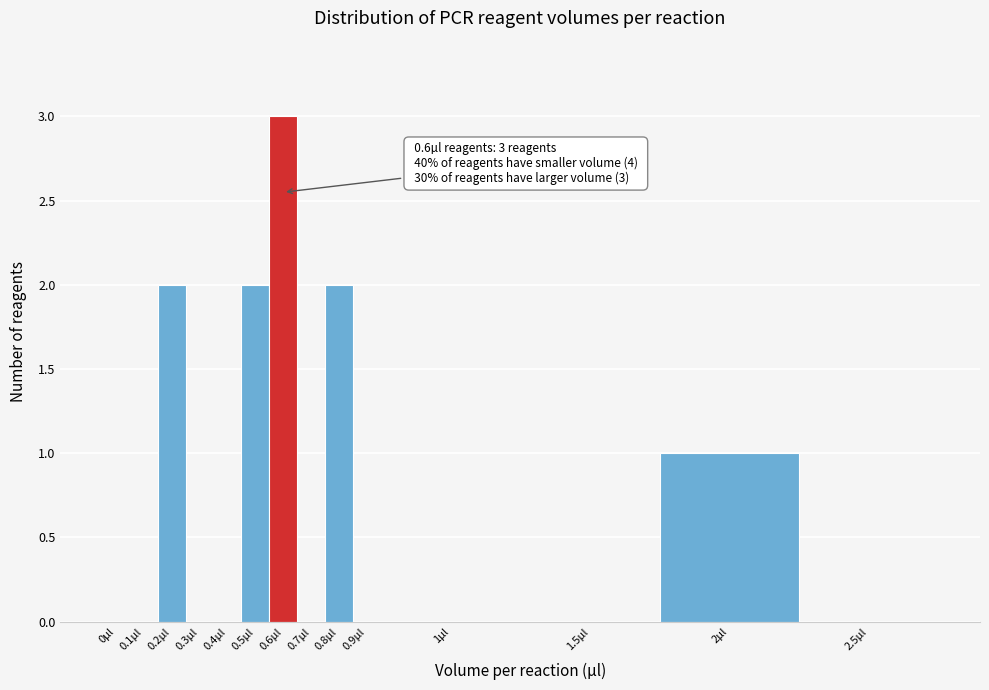

Reading left to right, list all the values displayed in this chart.

0µl=0	0.1µl=0	0.2µl=2	0.3µl=0	0.4µl=0	0.5µl=2	0.6µl=3	0.7µl=0	0.8µl=2	0.9µl=0	1µl=0	1.5µl=0	2µl=1	2.5µl=0